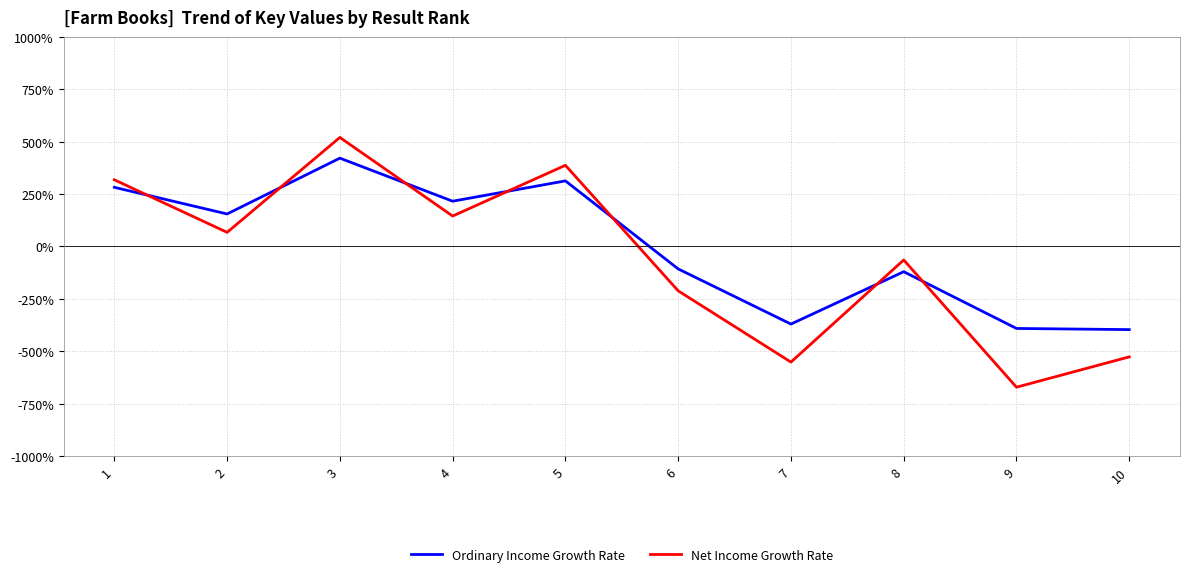

Is the value of Net Income Growth Rate at 8 greater than the value of Ordinary Income Growth Rate at 7?

Yes